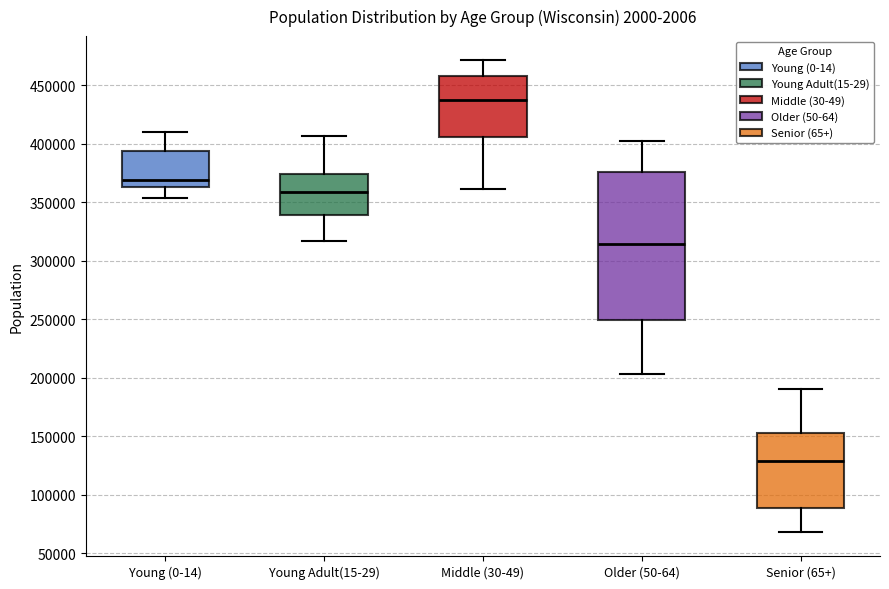

Reading left to right, transcribe this box plot: for each box, give where its median line is, the range the box spans, and where its two whiskers end, as read against the y-axis. The values are not printed on the chart, so give them approximately, as read against the axis.

Young (0-14): median 370000, box 365000 to 395000, whiskers 355000 to 410000
Young Adult(15-29): median 360000, box 340000 to 375000, whiskers 315000 to 405000
Middle (30-49): median 435000, box 405000 to 460000, whiskers 360000 to 470000
Older (50-64): median 315000, box 250000 to 375000, whiskers 205000 to 400000
Senior (65+): median 130000, box 90000 to 150000, whiskers 70000 to 190000